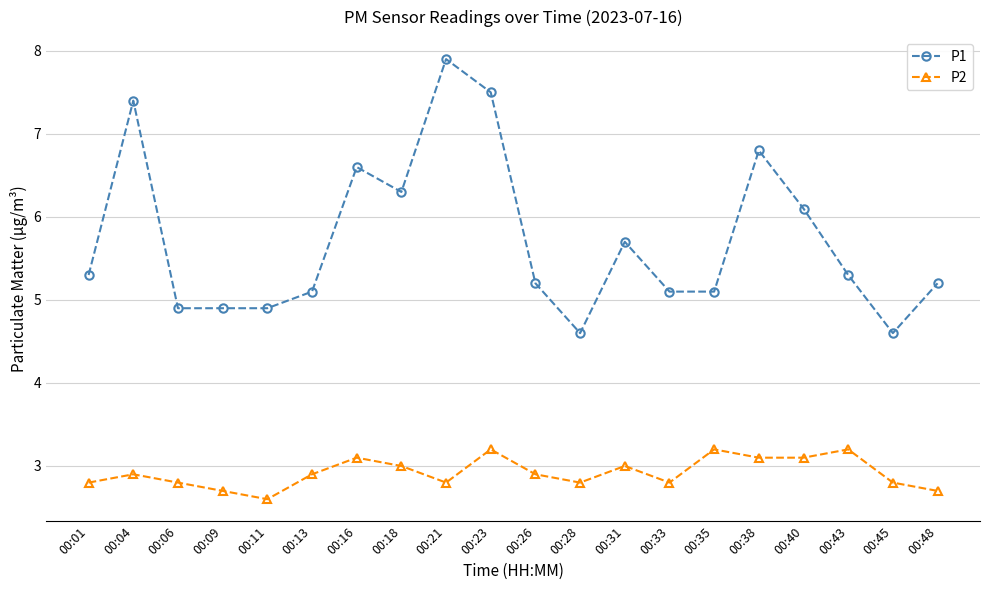

Rank the series by their average value, from lowest to highest.

P2, P1